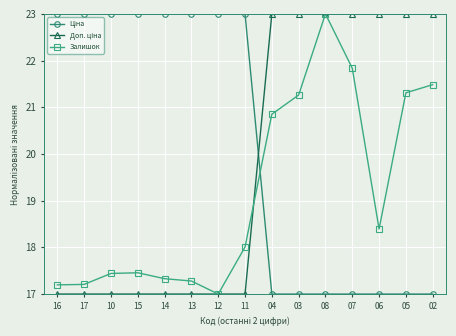

What is the label of the 3rd point from the right?

06